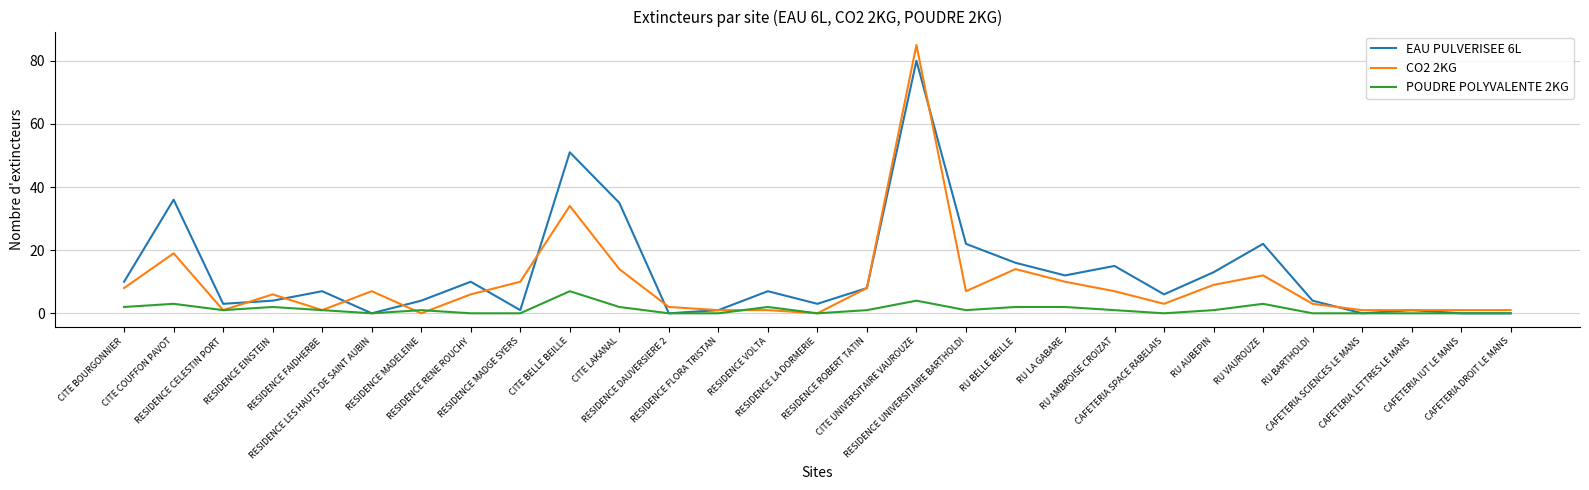

List the series in order of their overall mean, lowest first.

POUDRE POLYVALENTE 2KG, CO2 2KG, EAU PULVERISEE 6L